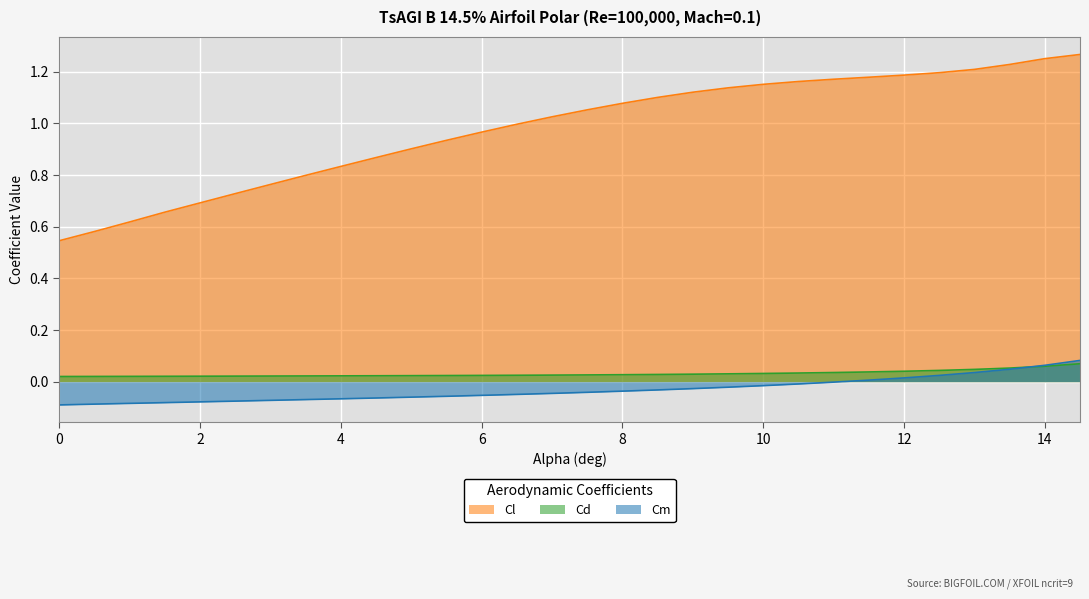

Between which two adjacent categories do Cm and Cd first intersect?

13.5 and 14.0